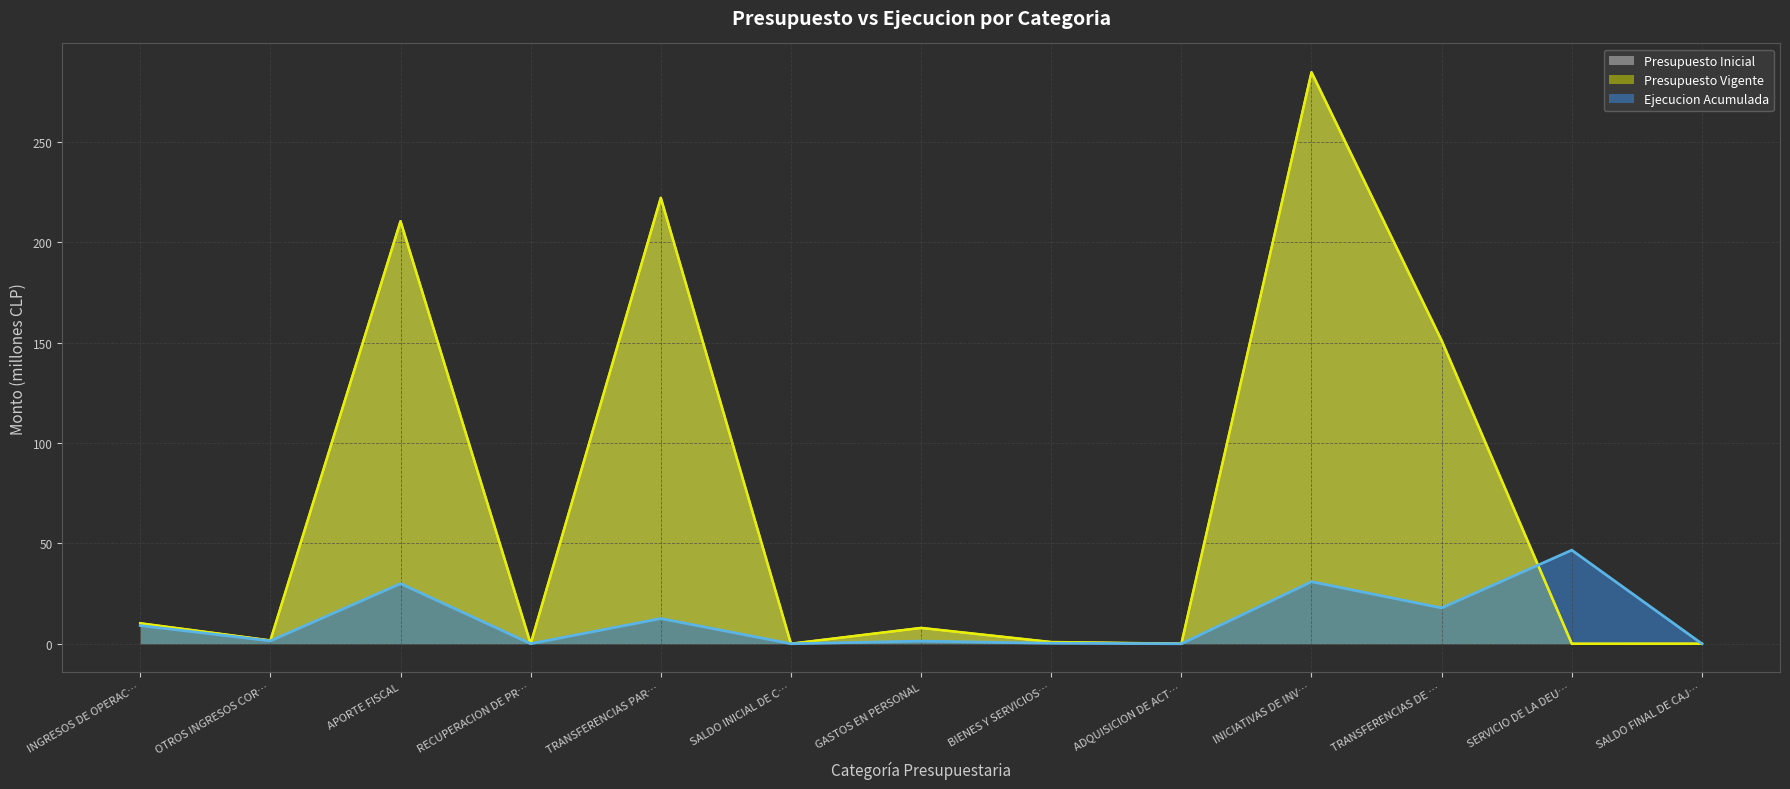

Which series changed the most between APORTE FISCAL and SALDO INICIAL DE C…?

Presupuesto Inicial